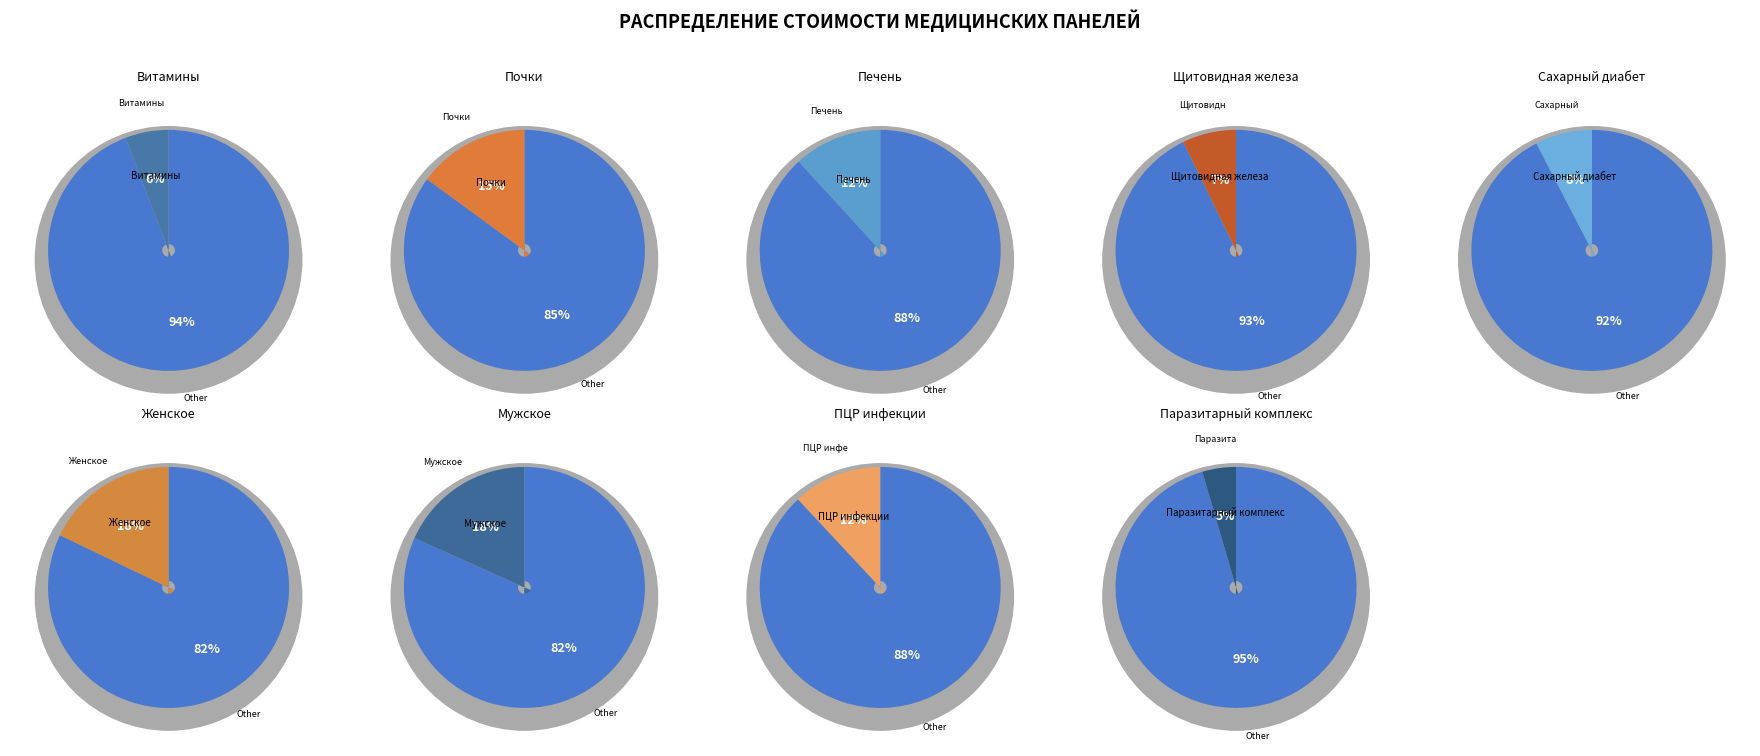

What percentage is the Щитовидная железа slice, to the nearest percent?

7%